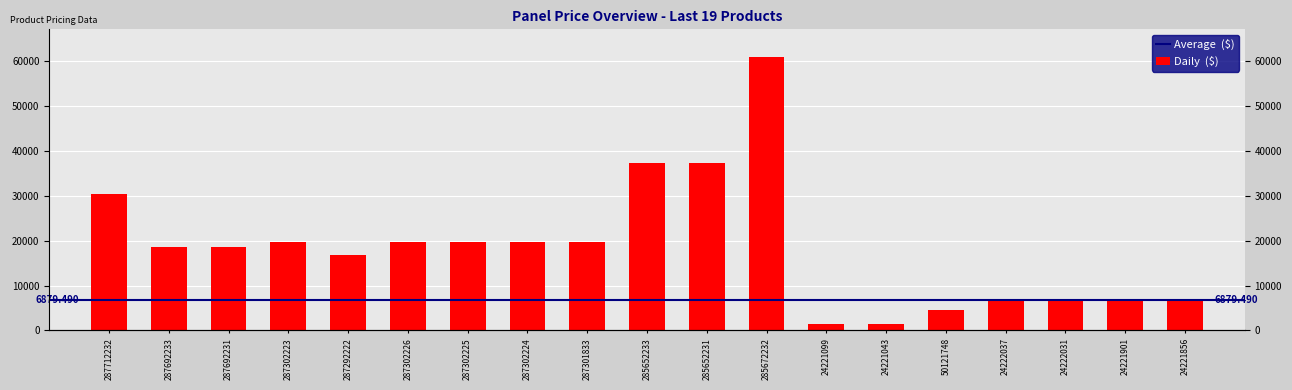

How many bars are there in total?

19